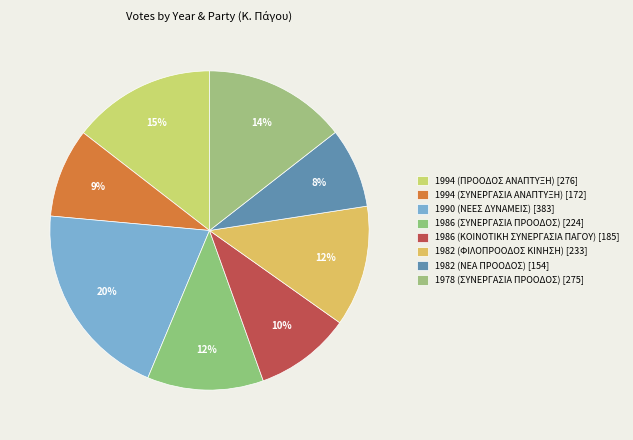

To the nearest percent, what portion does 1982 (ΦΙΛΟΠΡΟΟΔΟΣ ΚΙΝΗΣΗ) represent?

12%